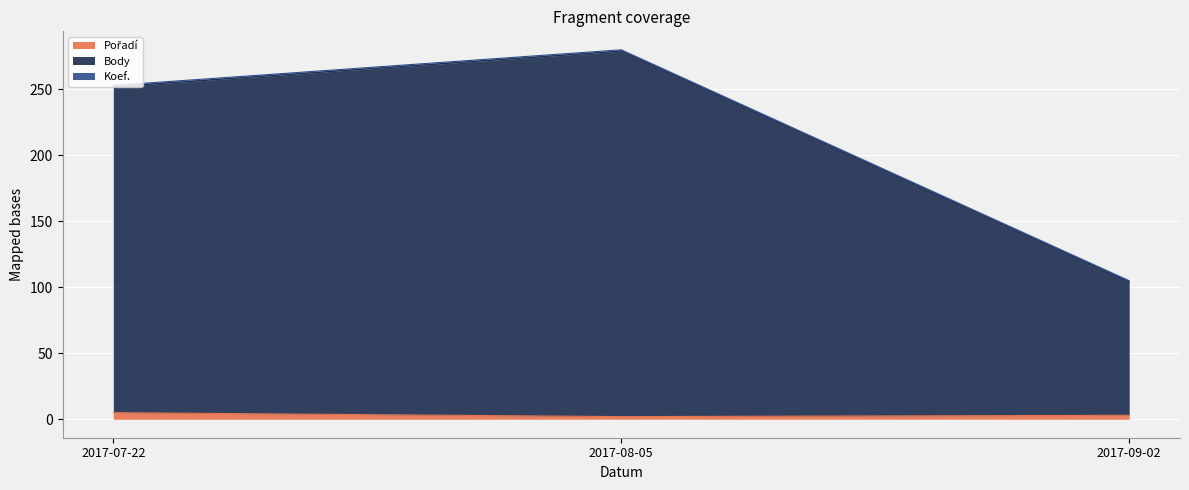

How many Body values are between 104 and 279?

3